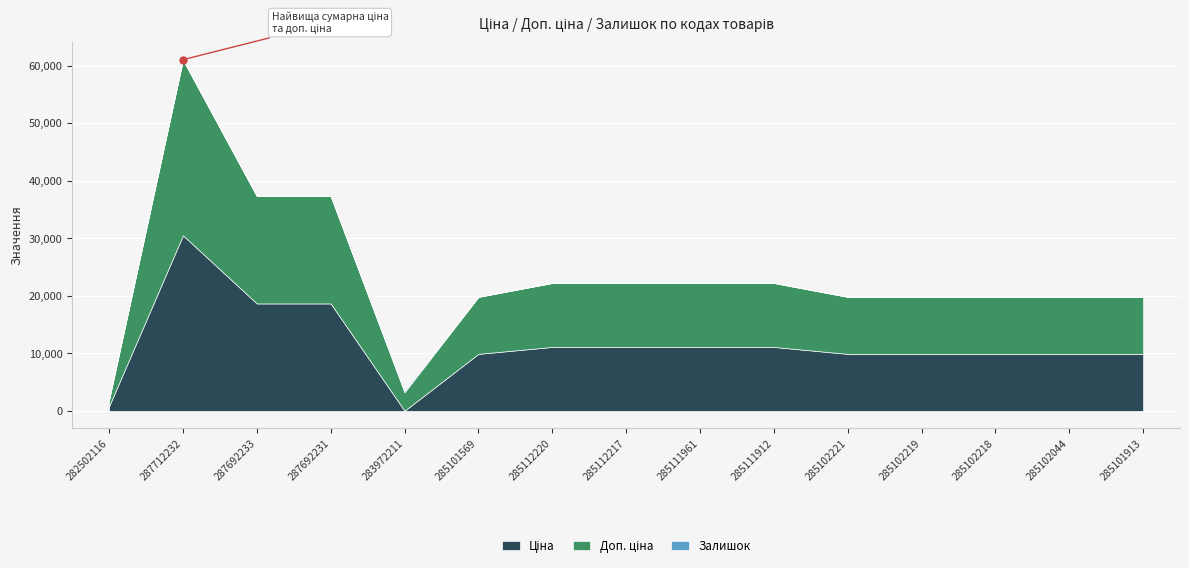

Where is the first local minimum for Залишок?

285101569